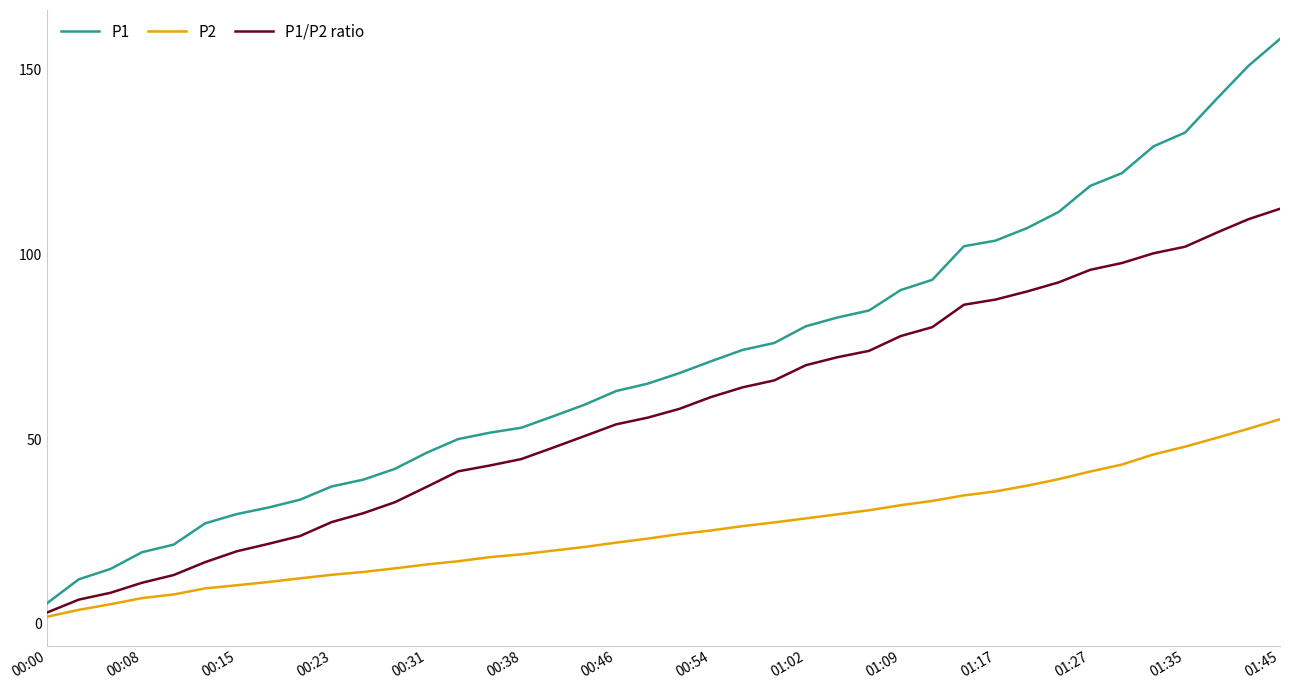

What is the lowest value of the P1 series?

5.5